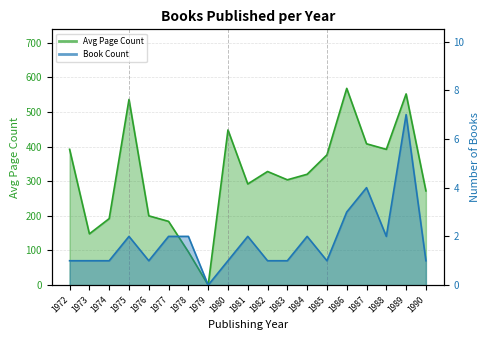

Rank the series by their maximum value, from highest to lowest.

avg_pageCount, book_count